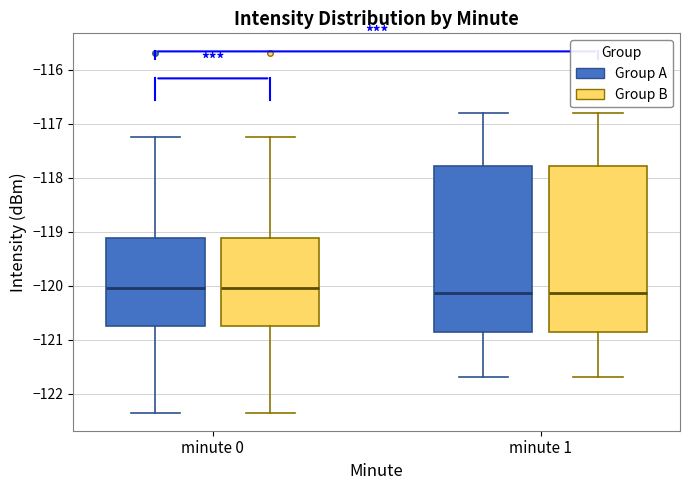

Reading left to right, transcribe this box plot: for each box, give where its median line is, the range the box spans, and where its two whiskers end, as read against the y-axis. The values are not printed on the chart, so give them approximately, as read against the axis.

minute 0 (Group A): median -120.0, box -120.7 to -119.1, whiskers -122.4 to -117.2
minute 0 (Group B): median -120.0, box -120.7 to -119.1, whiskers -122.4 to -117.2
minute 1 (Group A): median -120.1, box -120.8 to -117.8, whiskers -121.7 to -116.8
minute 1 (Group B): median -120.1, box -120.8 to -117.8, whiskers -121.7 to -116.8